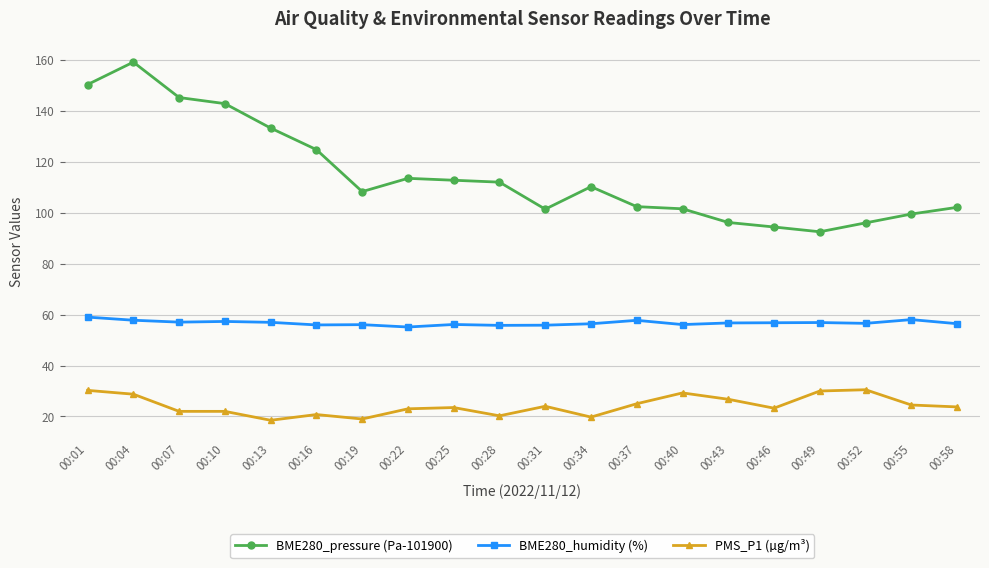

What is the difference between the maximum and minimum values in the PMS_P1 (µg/m³) series?

12.0